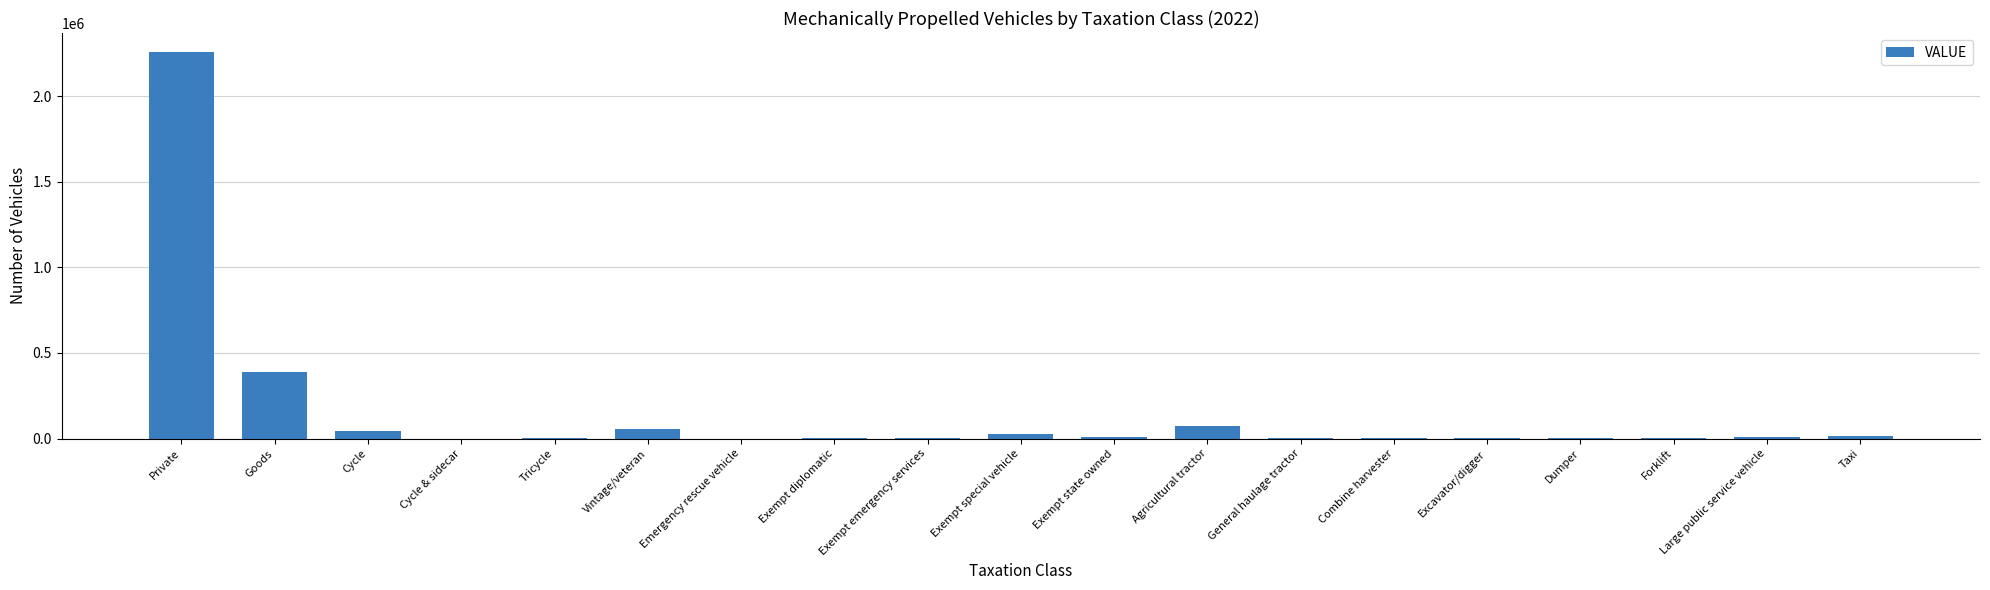

What is the change in value from Goods to Agricultural tractor?

-315717